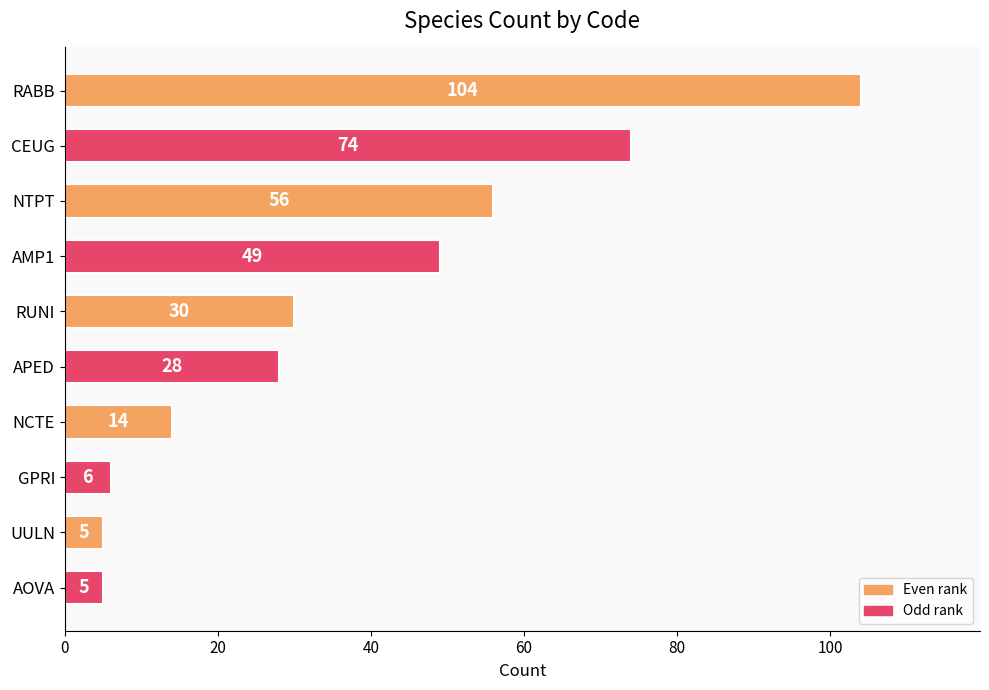

The chart shows a value of 91 at NTPT. True or false?

False